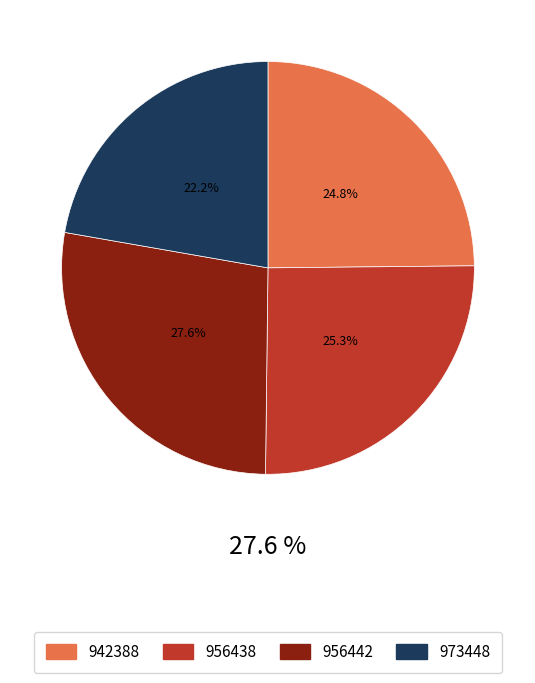

Does any single category account for the majority?

No